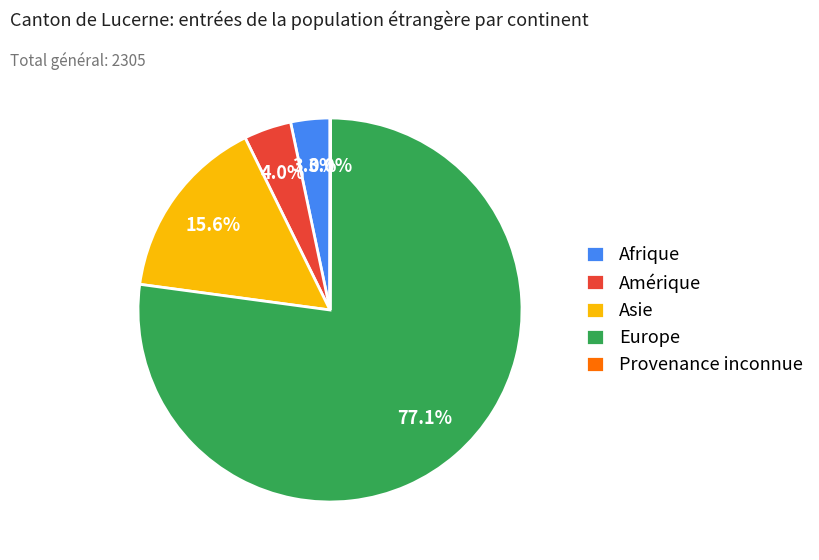

To the nearest percent, what is the average slice percentage?

20%